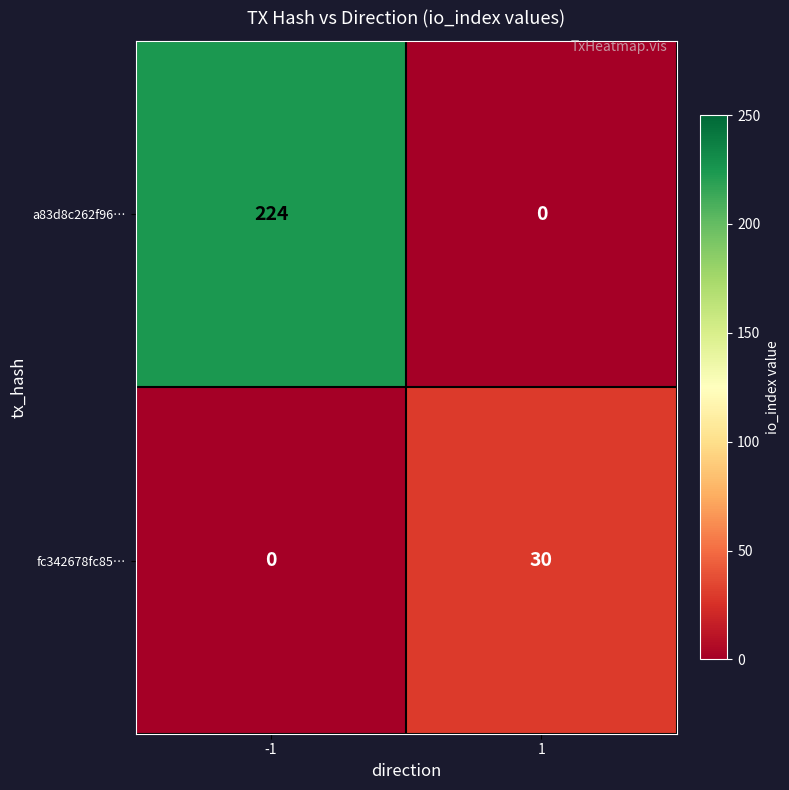

Reading left to right, list all the values displayed in this chart.

a83d8c262f96…: -1=224	1=0
fc342678fc85…: -1=0	1=30